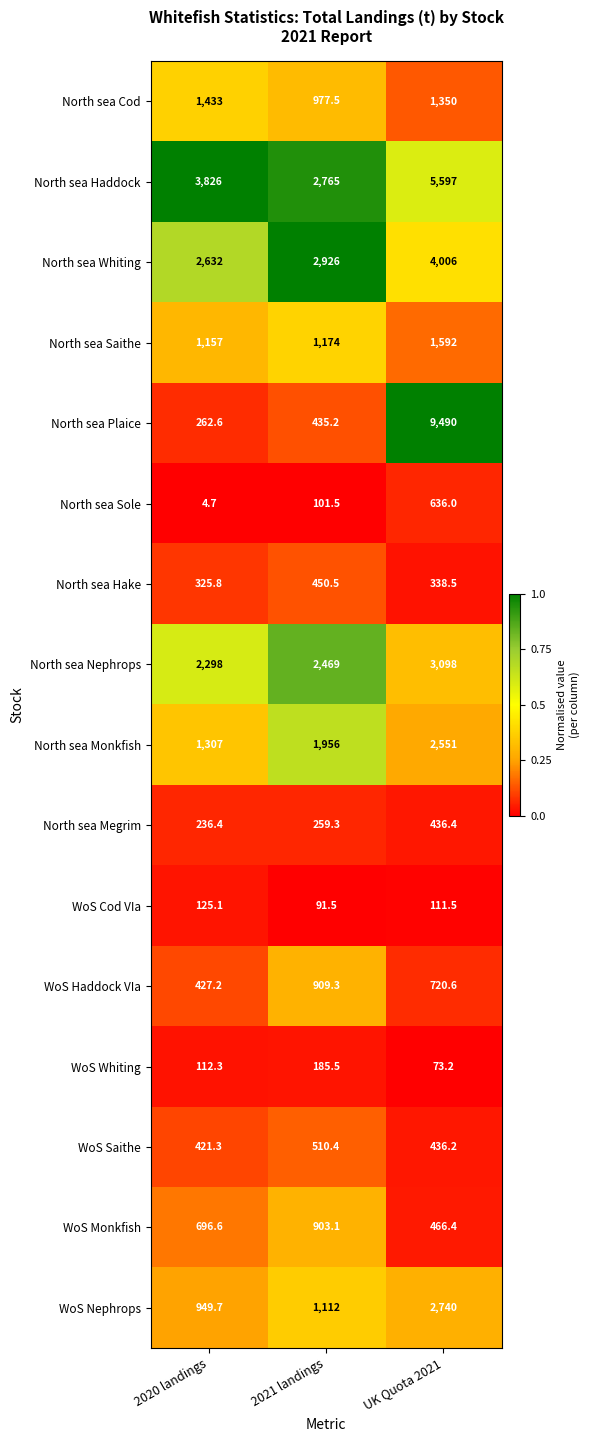

What is the average value of the North sea Whiting series?

3188.0